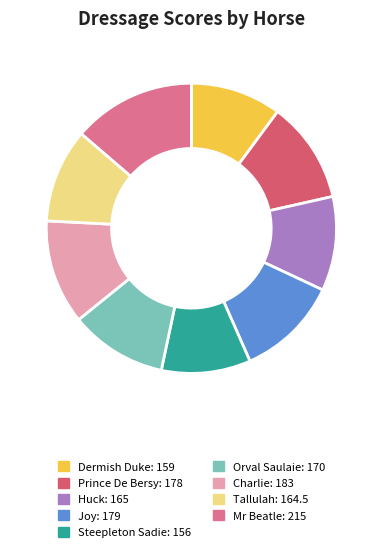

Is it true that Joy is 26% of the pie?

False